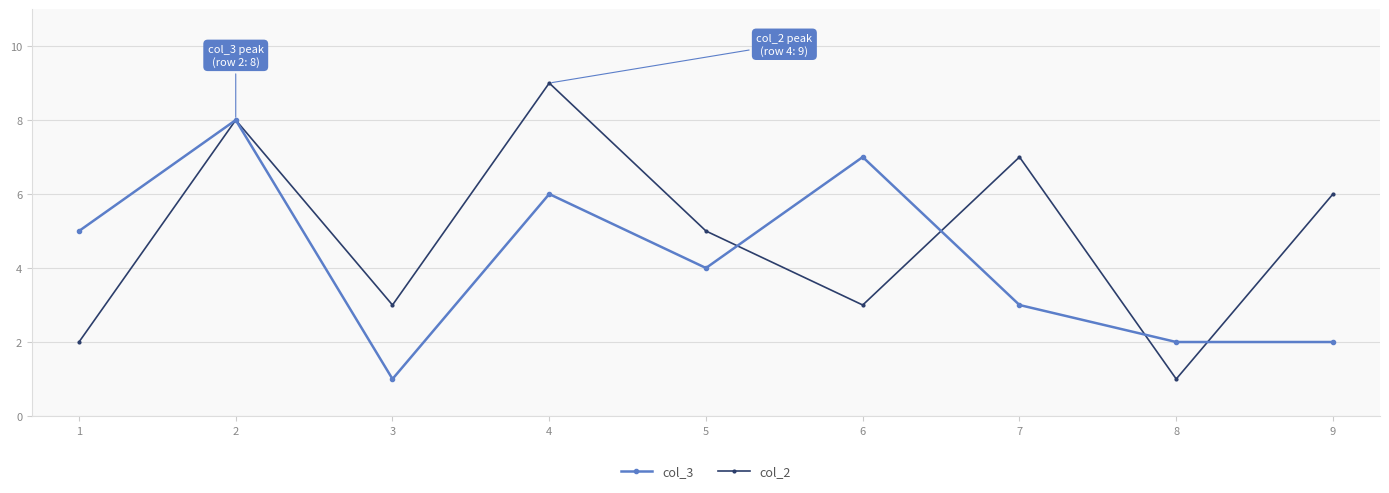

At which label does col_2 reach its minimum?

8